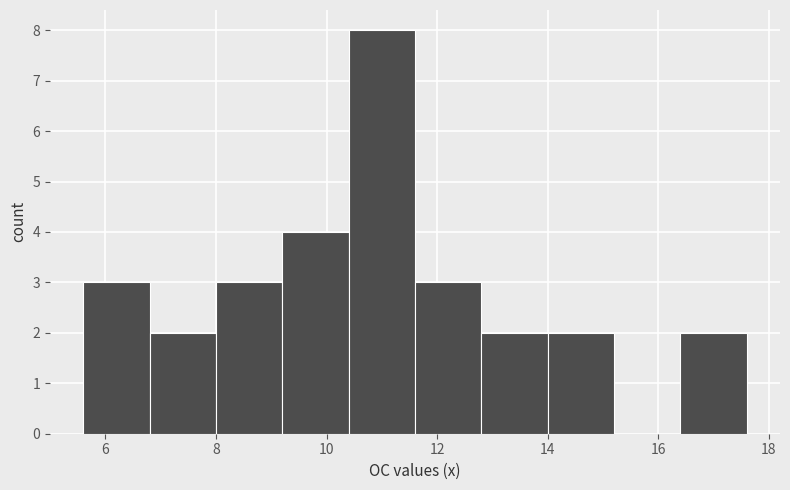

Reading left to right, transcribe this chart: for each bar, give the range it covers on the x-axis and its height. The values are not printed on the chart, so give them approximately, as read against the axis.

5.6 to 6.8: 3
6.8 to 8.0: 2
8.0 to 9.2: 3
9.2 to 10.4: 4
10.4 to 11.6: 8
11.6 to 12.8: 3
12.8 to 14.0: 2
14.0 to 15.2: 2
15.2 to 16.4: 0
16.4 to 17.6: 2